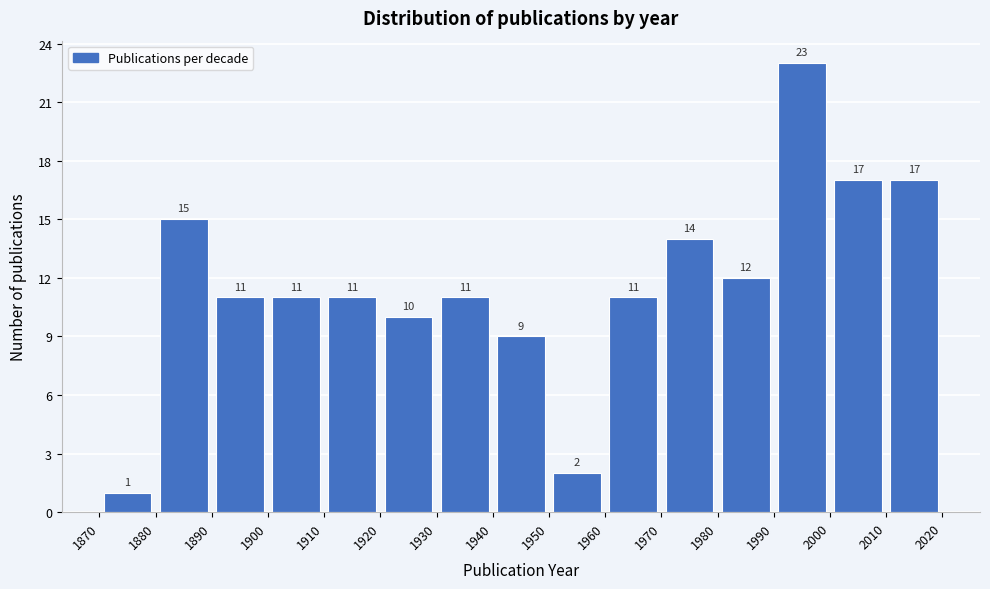

How tall is the bar that spans 1910 to 1920 on the x-axis?

11